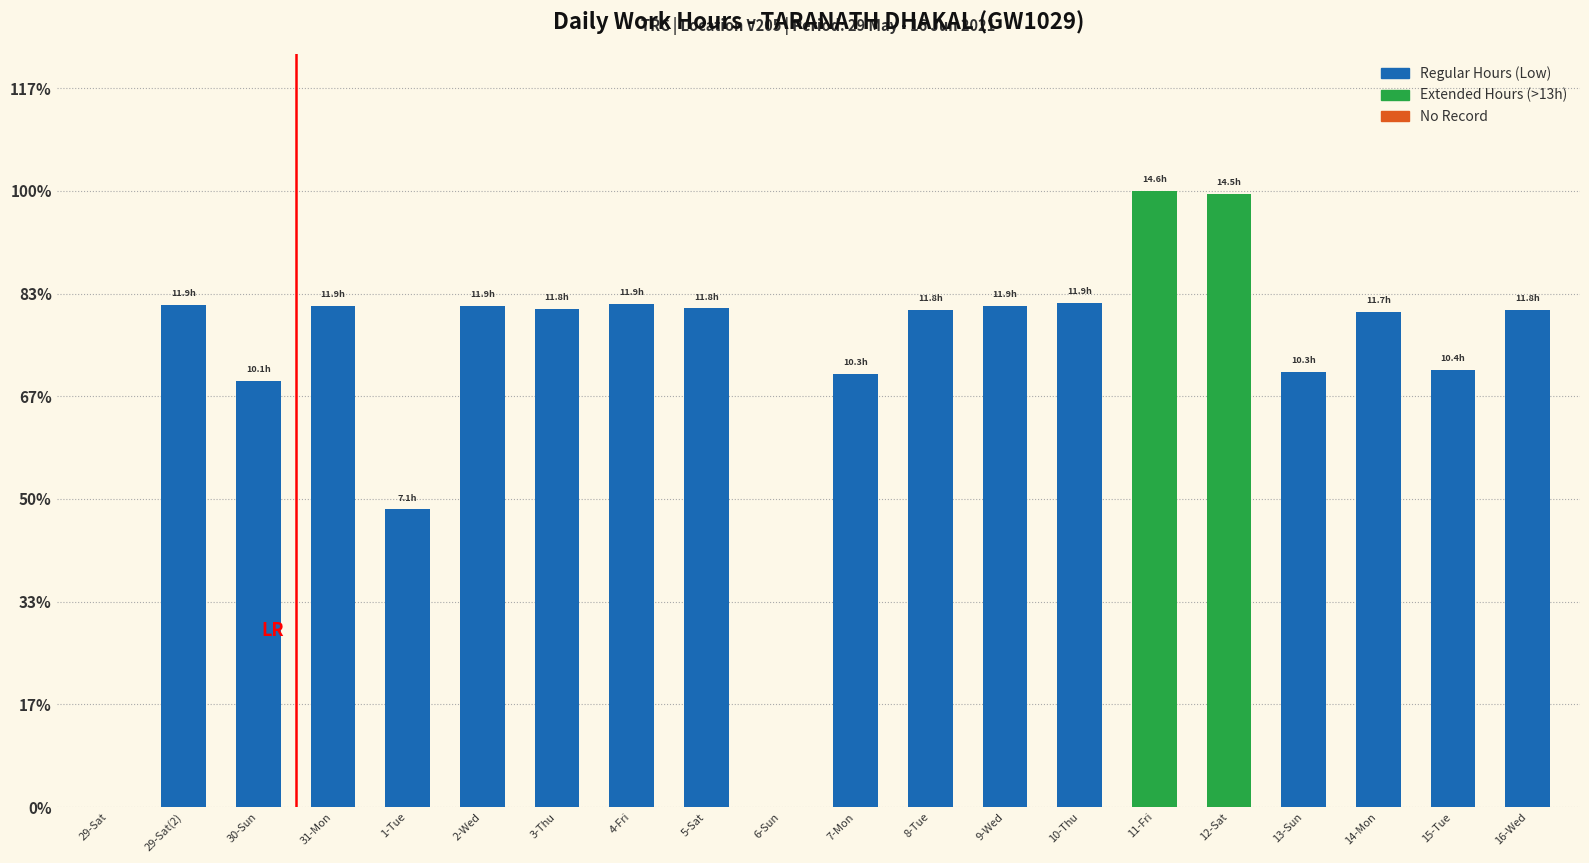

What is the label of the 5th bar from the left?

1-Tue